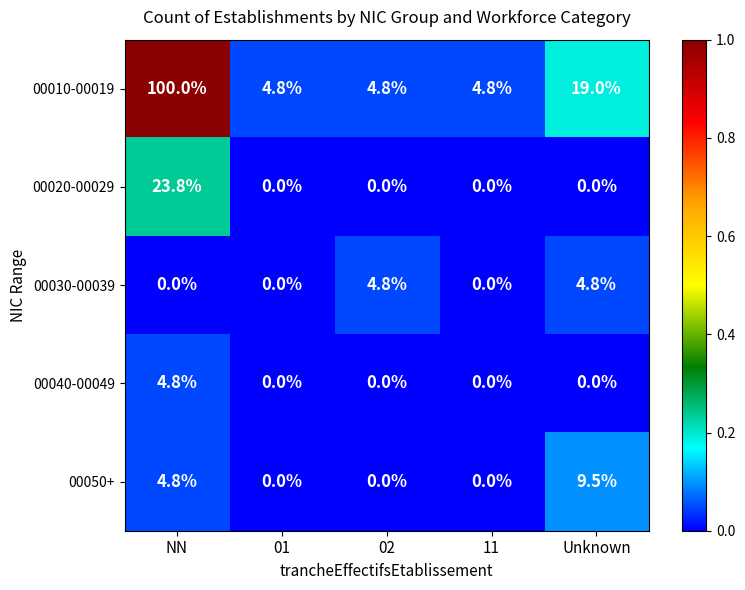

What is the maximum value for 00040-00049?

4.8